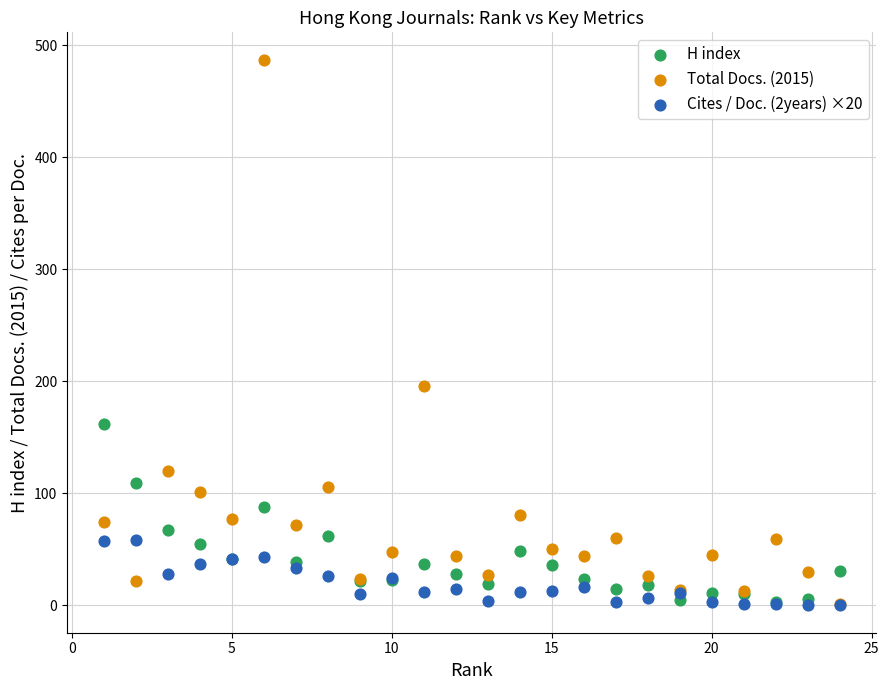

What are all the series names shown in the legend?

H index, Total Docs. (2015), Cites / Doc. (2years) ×20